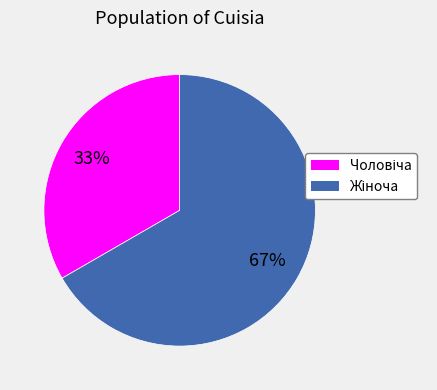

Rank the categories by value from highest to lowest.

Жіноча, Чоловіча